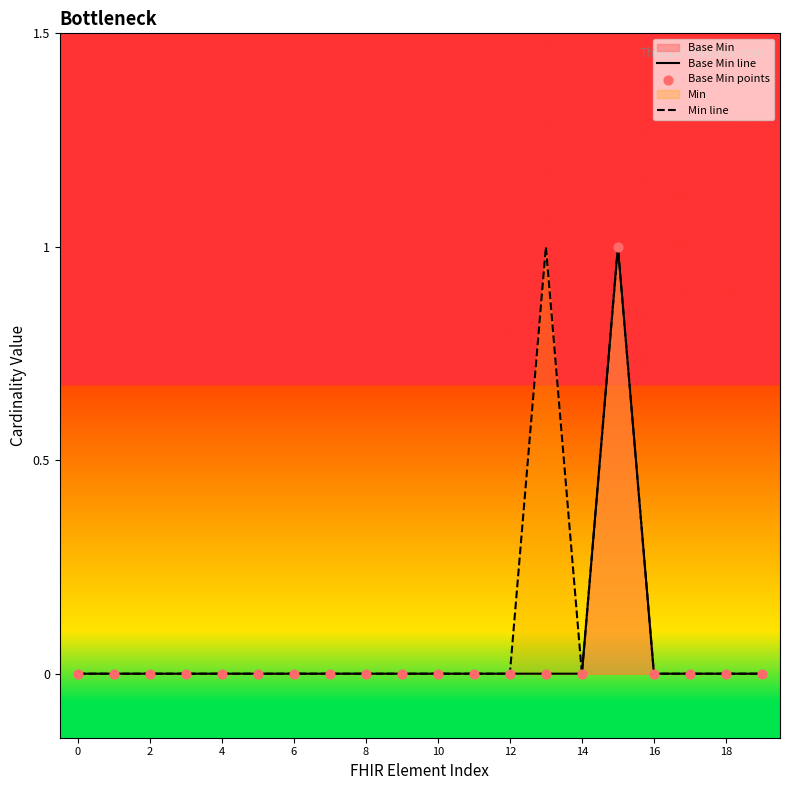

Which series has the largest total across all categories?

Min line